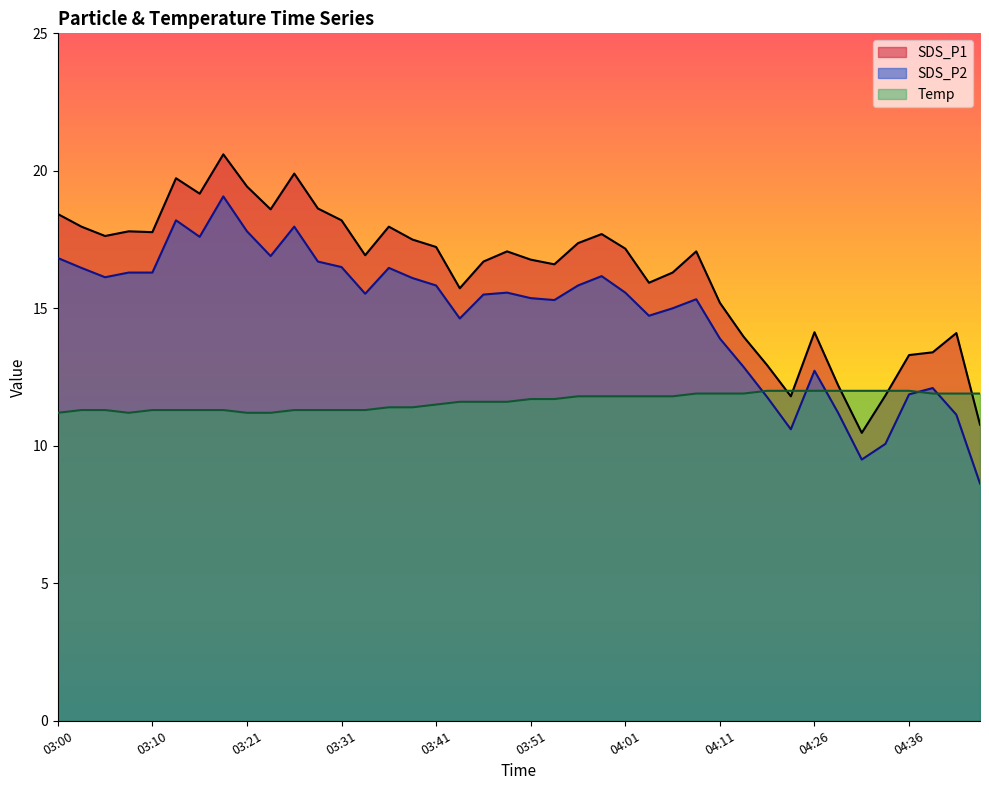

What are all the series names shown in the legend?

SDS_P1, SDS_P2, Temp